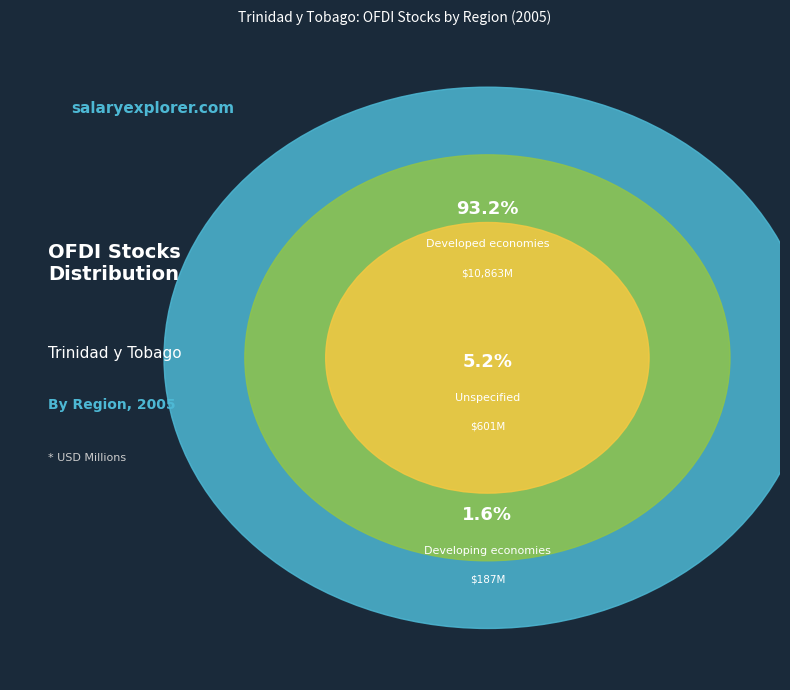

Which slice is the smallest?

Developing economies